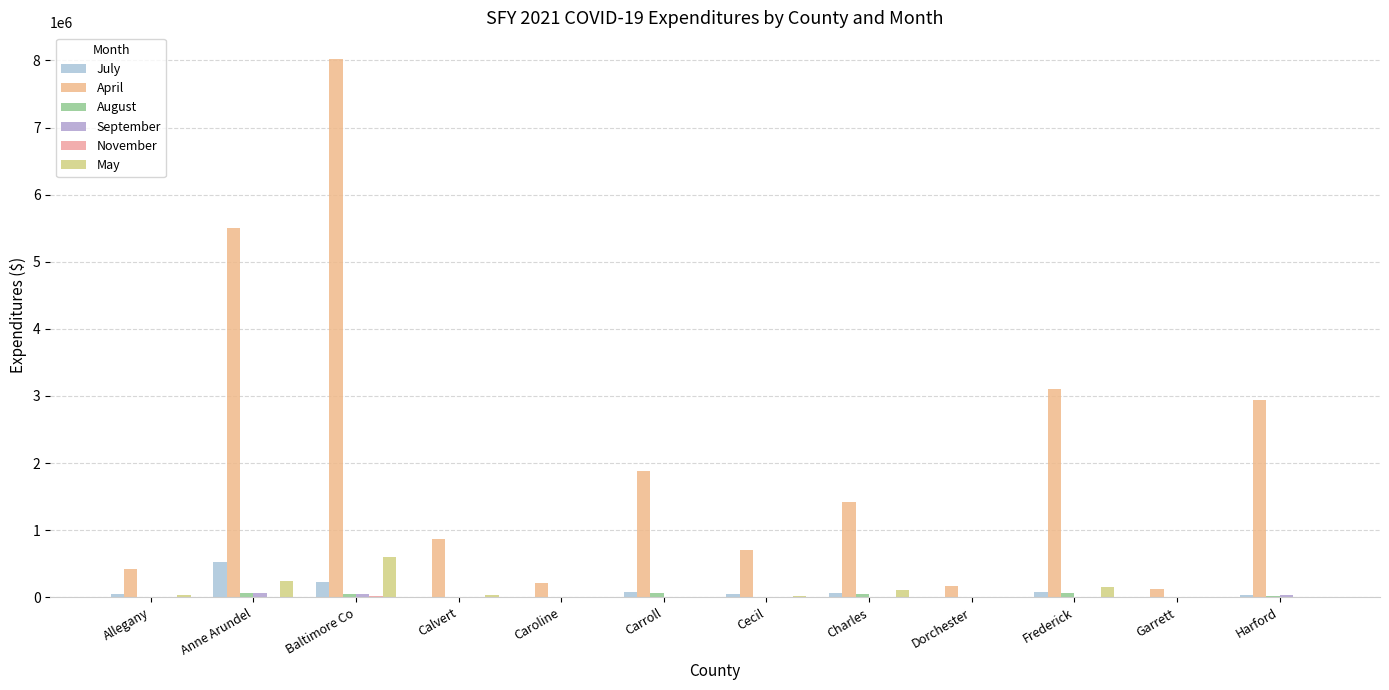

At which label does May first exceed 28635?

Anne Arundel